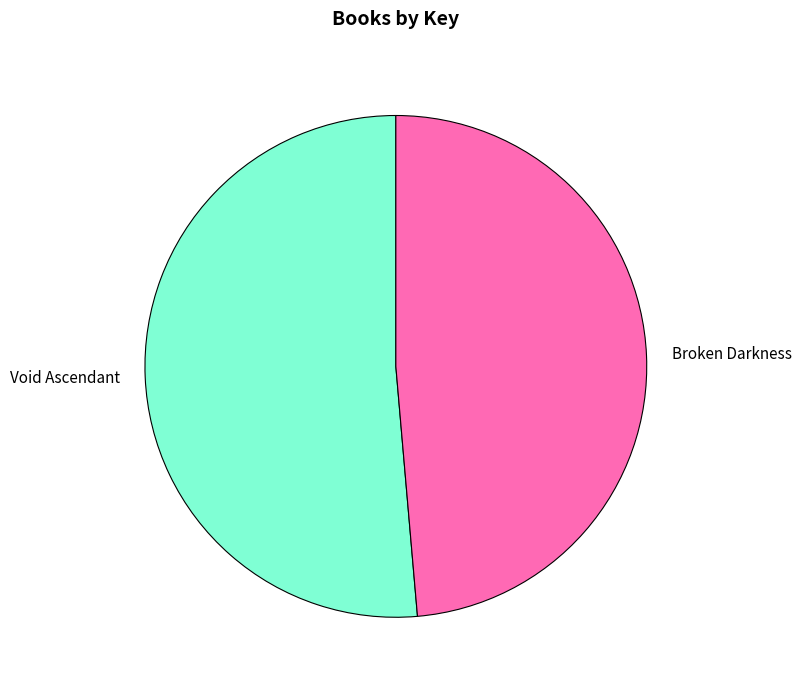

Rank the categories by value from highest to lowest.

Void Ascendant, Broken Darkness